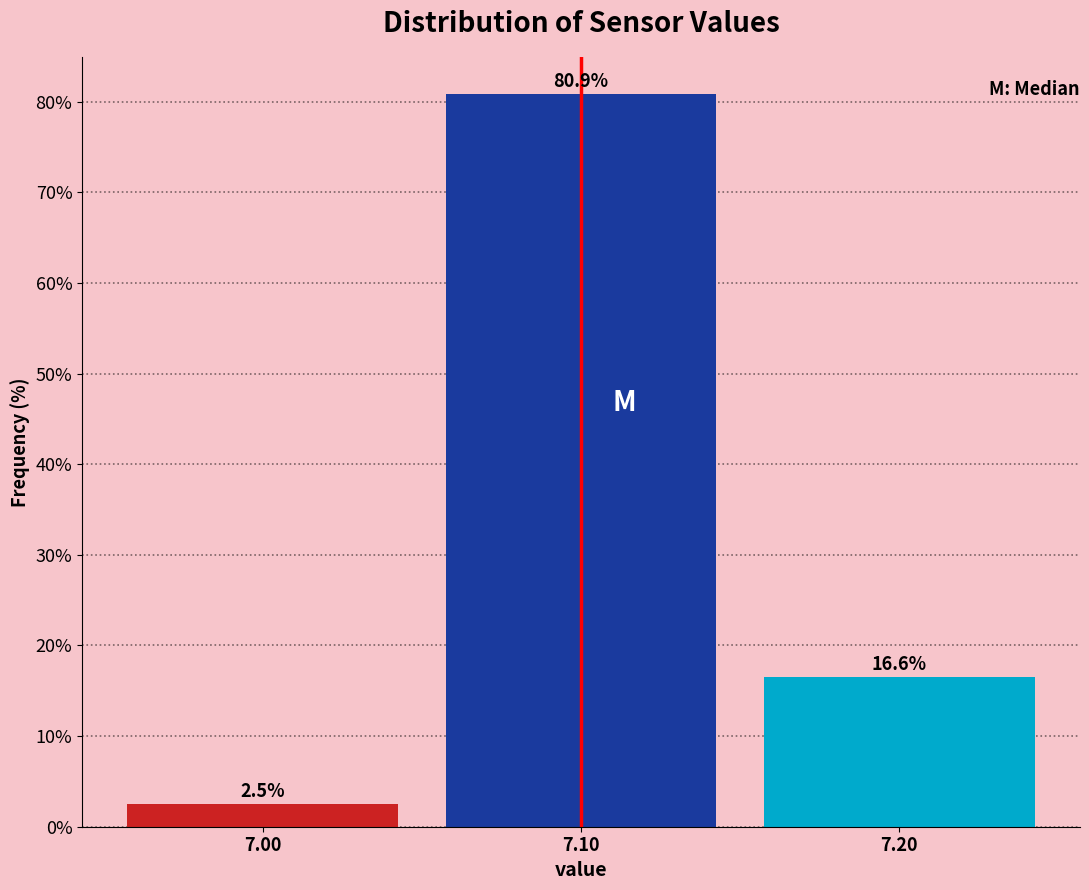

Reading right to left, transcribe all the data shown in this chart.

16.6	80.9	2.5